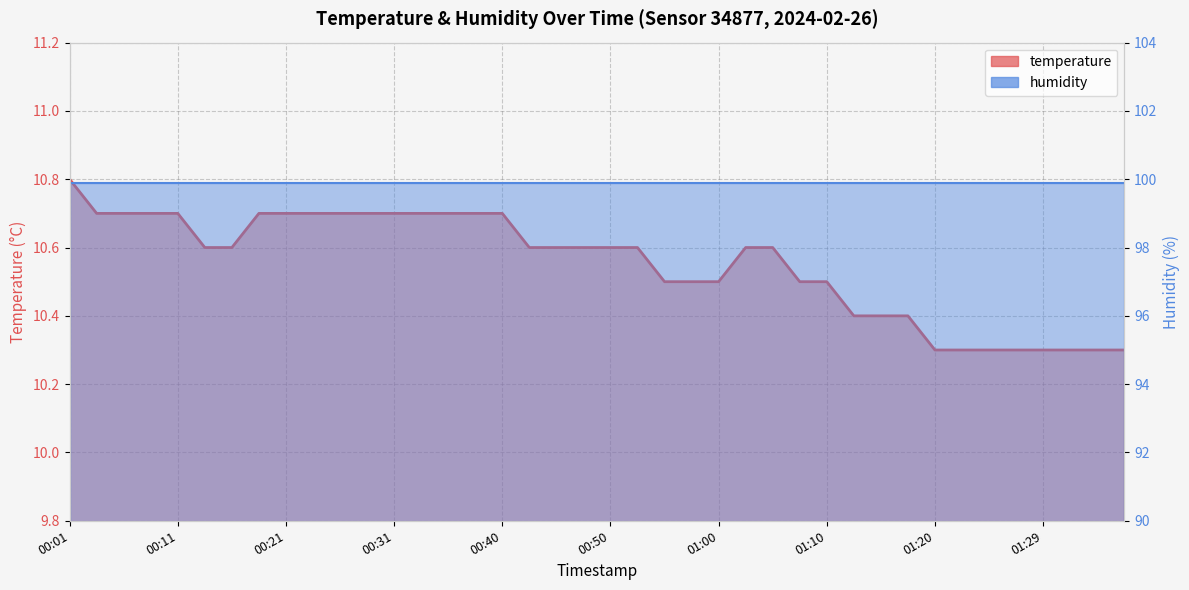

What is the smallest value displayed?

10.3